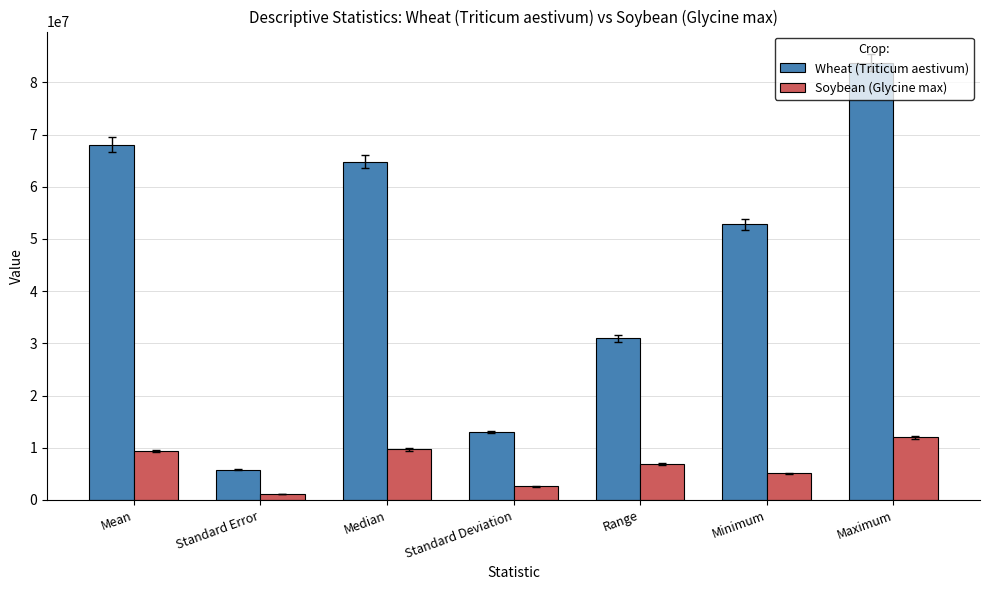

What is the total value across all series at Standard Deviation?

15589702.7